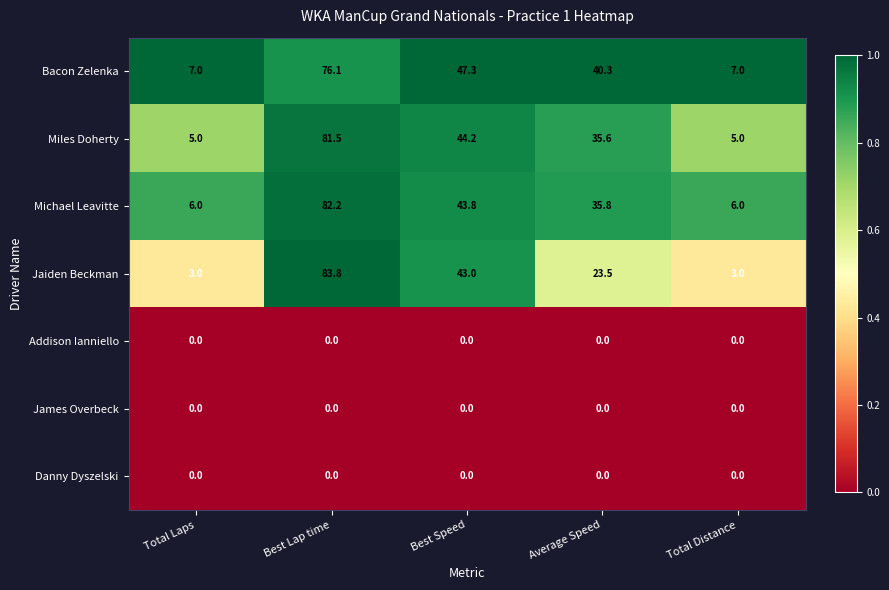

Is it true that Danny Dyszelski equals 0.0 at Best Speed?

True